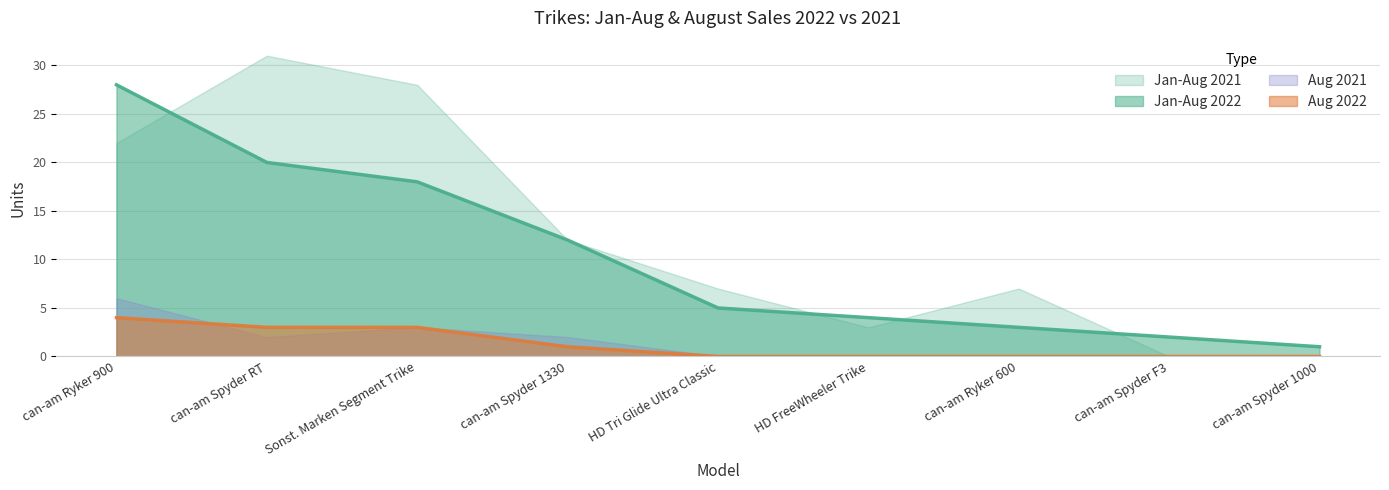

At how many categories does at least one series exceed 20?

3